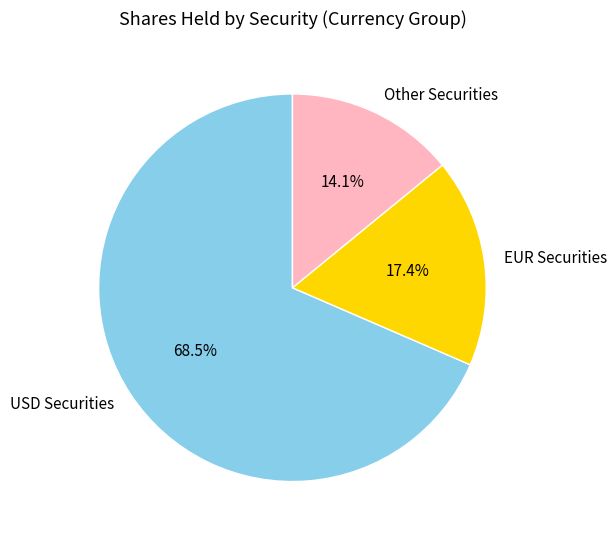

What is the largest slice in the pie chart?

USD Securities